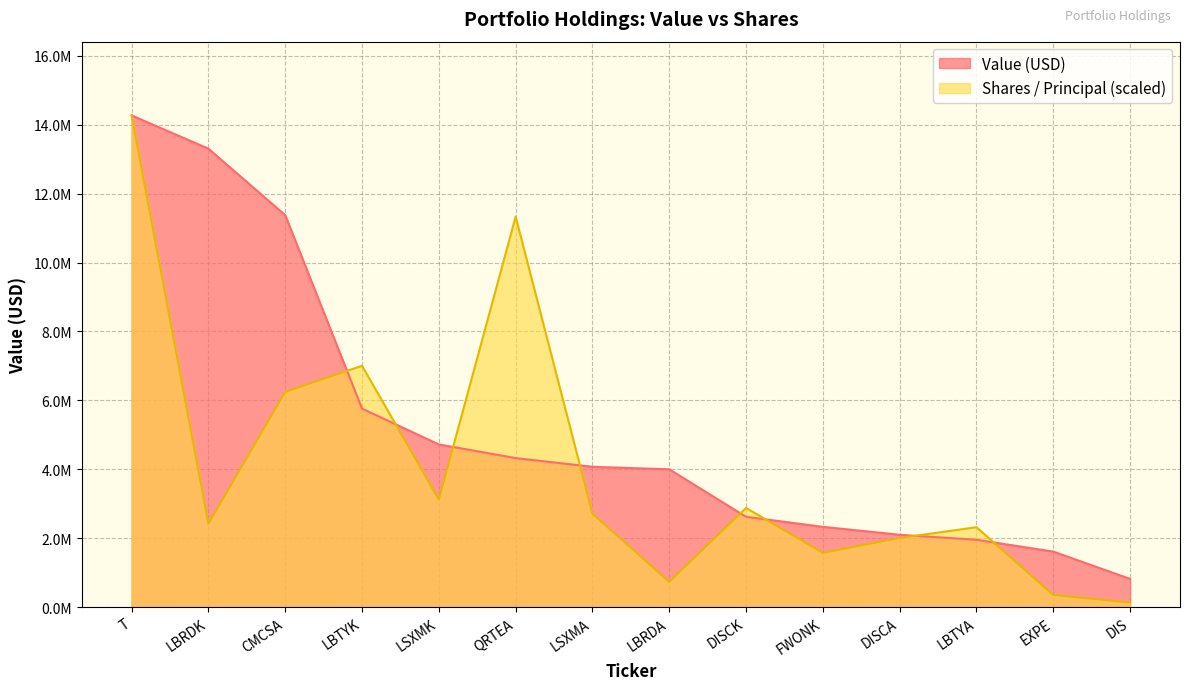

What is the smallest value displayed?

129534.5